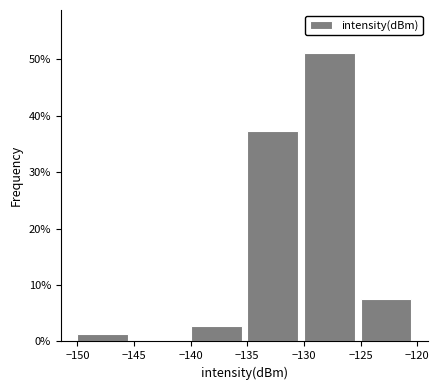

Reading left to right, list every bar in this chart as the range it spans on the x-axis followed by its height. The values are not printed on the chart, so give them approximately, as read against the axis.

-150 to -145: 1
-145 to -140: 0
-140 to -135: 3
-135 to -130: 37
-130 to -125: 51
-125 to -120: 8